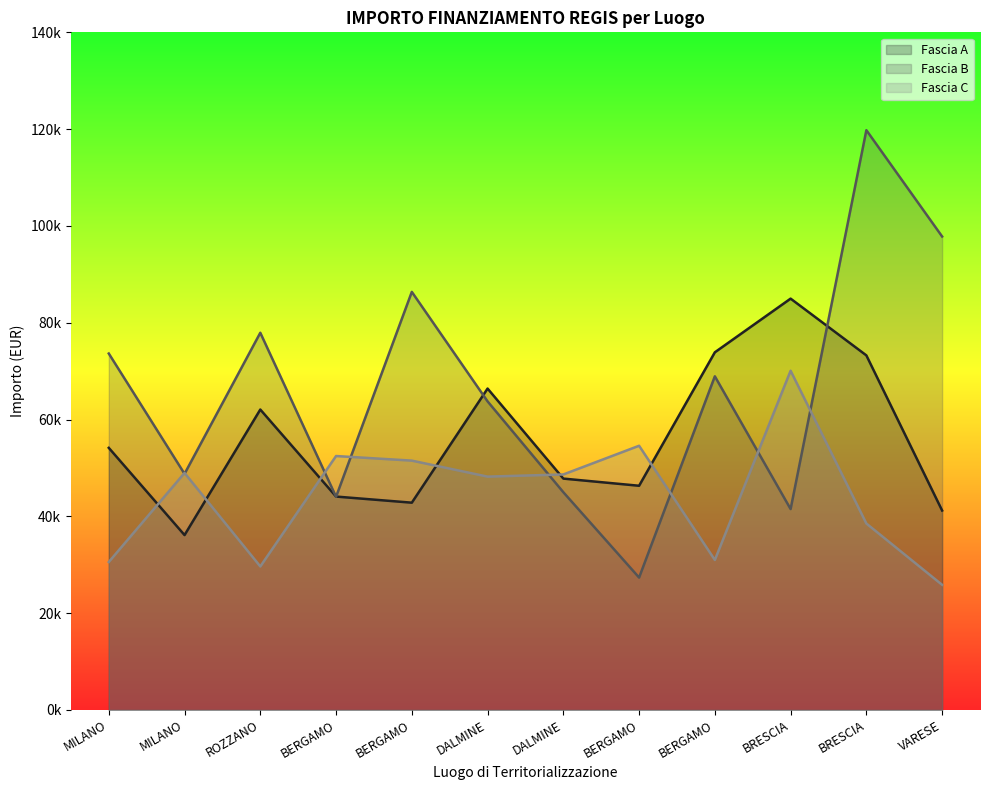

What are all the series names shown in the legend?

Fascia A, Fascia B, Fascia C